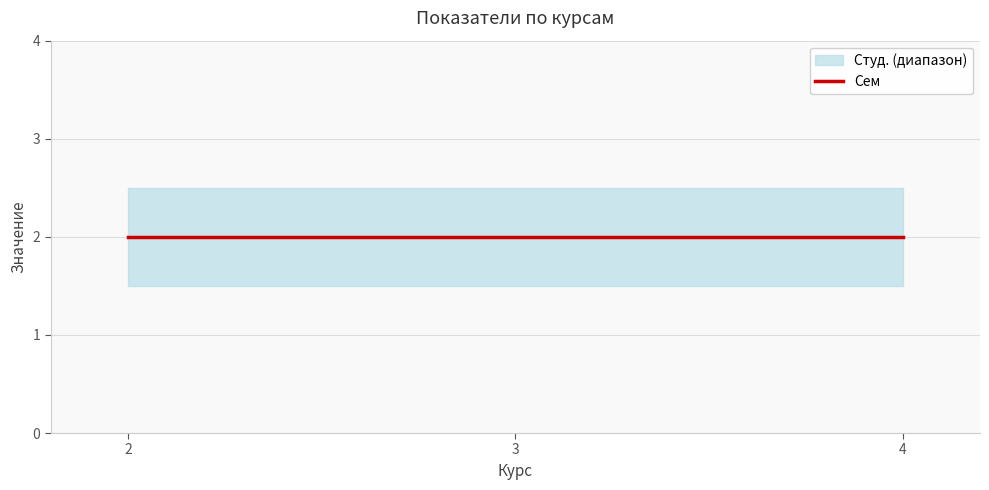

What is the sum of the Сем values at 4 and 3?

4